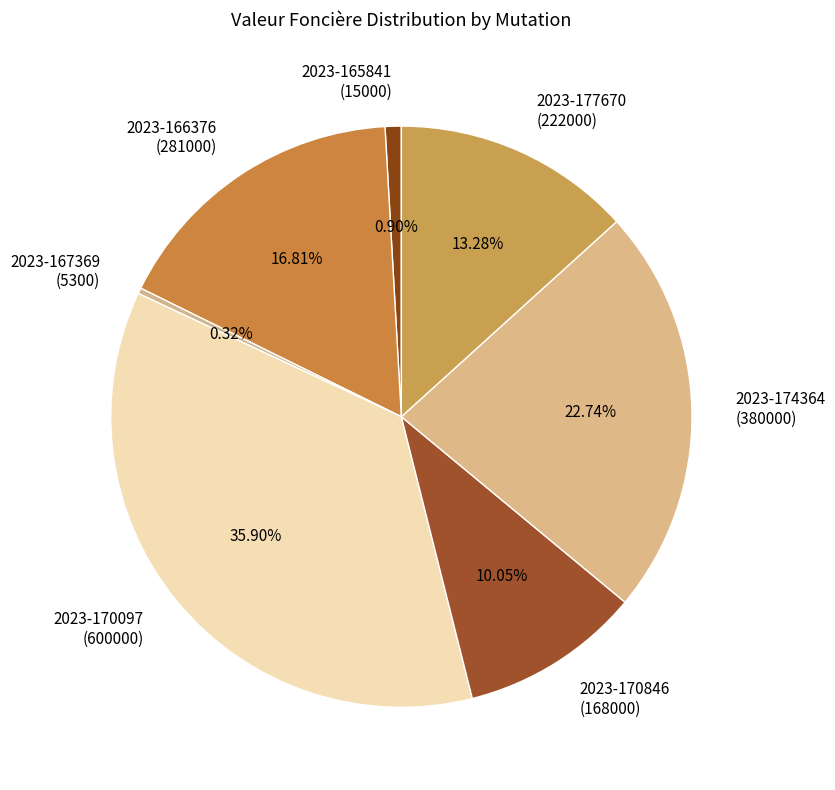

Is the sum of 2023-166376 (281000) and 2023-174364 (380000) greater than half?

No